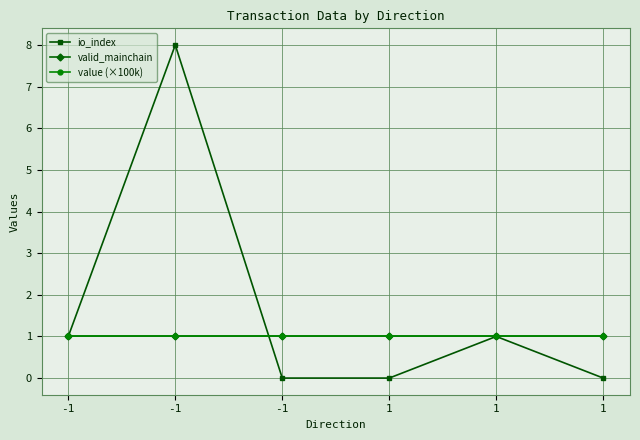

What is the value of the valid_mainchain point at the 3rd from the left?

1